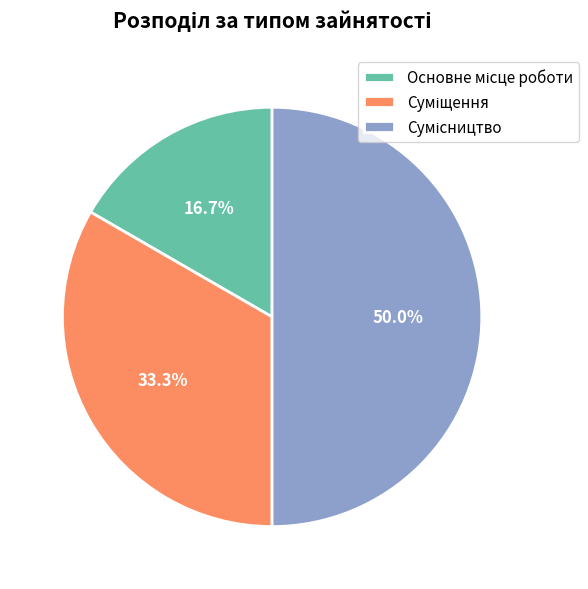

What percentage is the Основне місце роботи slice, to the nearest percent?

17%